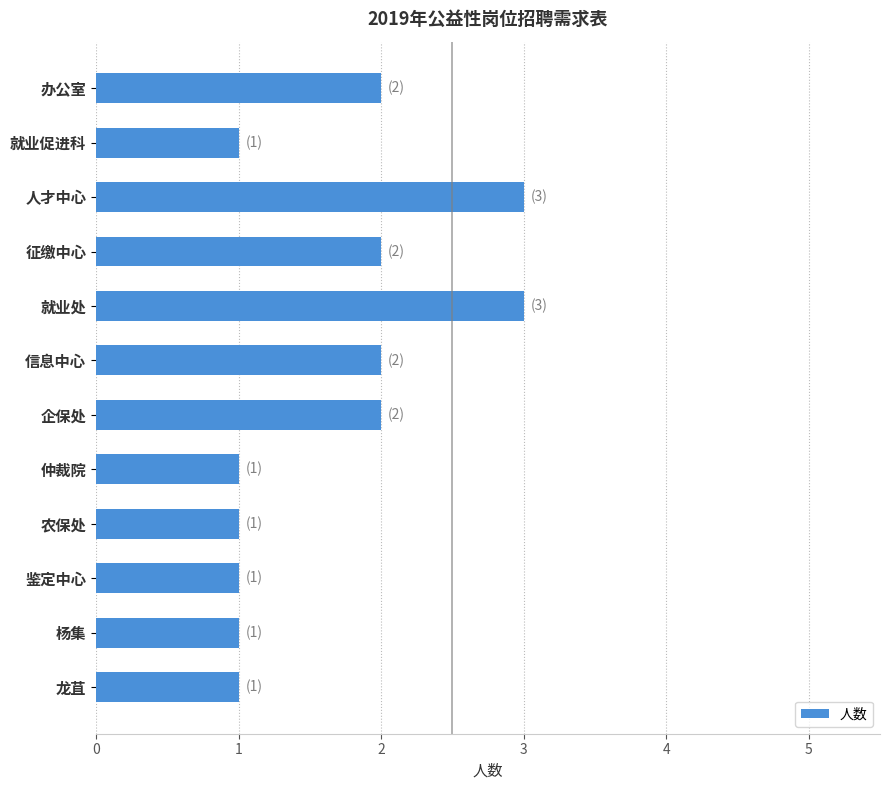

Reading top to bottom, what are all the values shown in this chart?

办公室=2	就业促进科=1	人才中心=3	征缴中心=2	就业处=3	信息中心=2	企保处=2	仲裁院=1	农保处=1	鉴定中心=1	杨集=1	龙苴=1